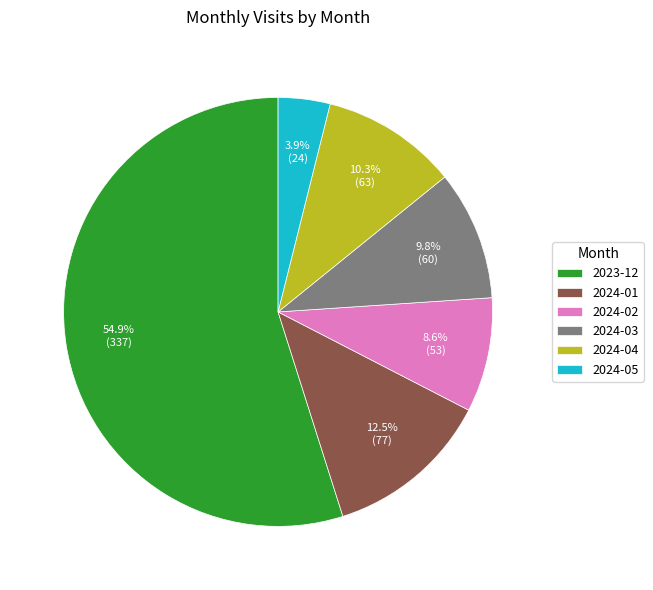

What is the largest slice in the pie chart?

2023-12